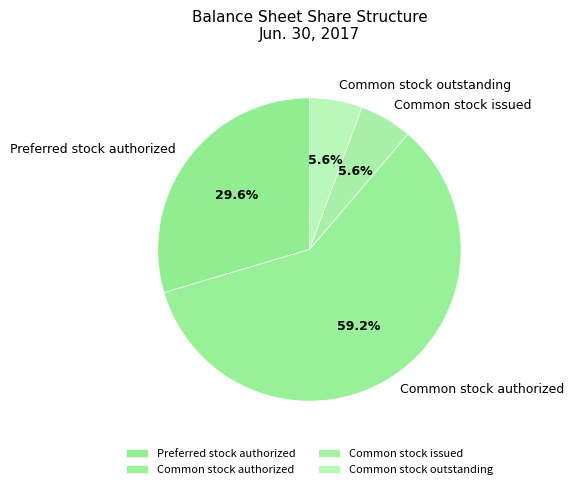

How many segments does this pie chart have?

4